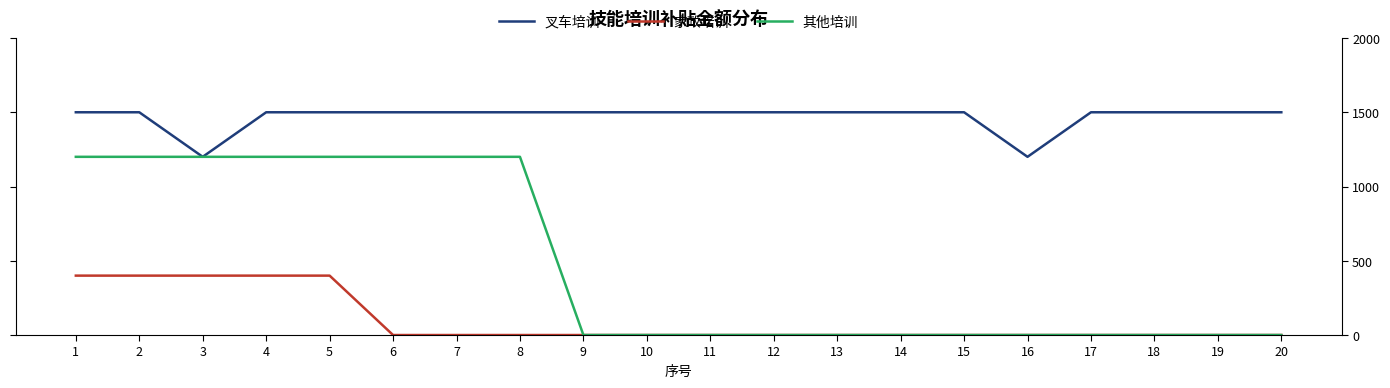

What is the approximate value of 叉车培训 at 19, to the nearest 50?

1500